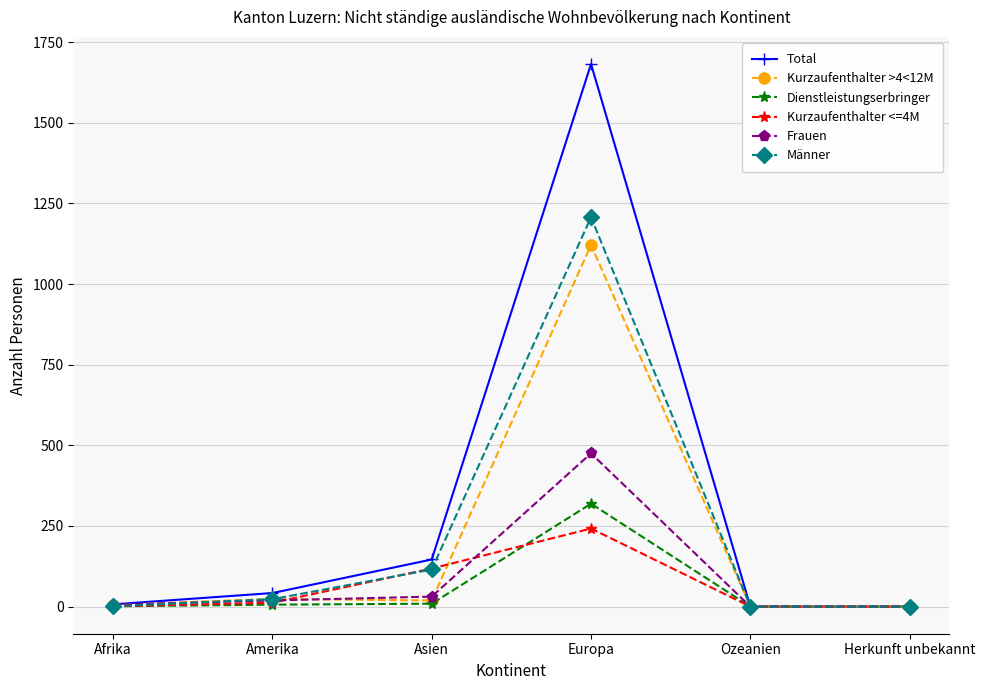

The Frauen series shows 812 at Europa. True or false?

False